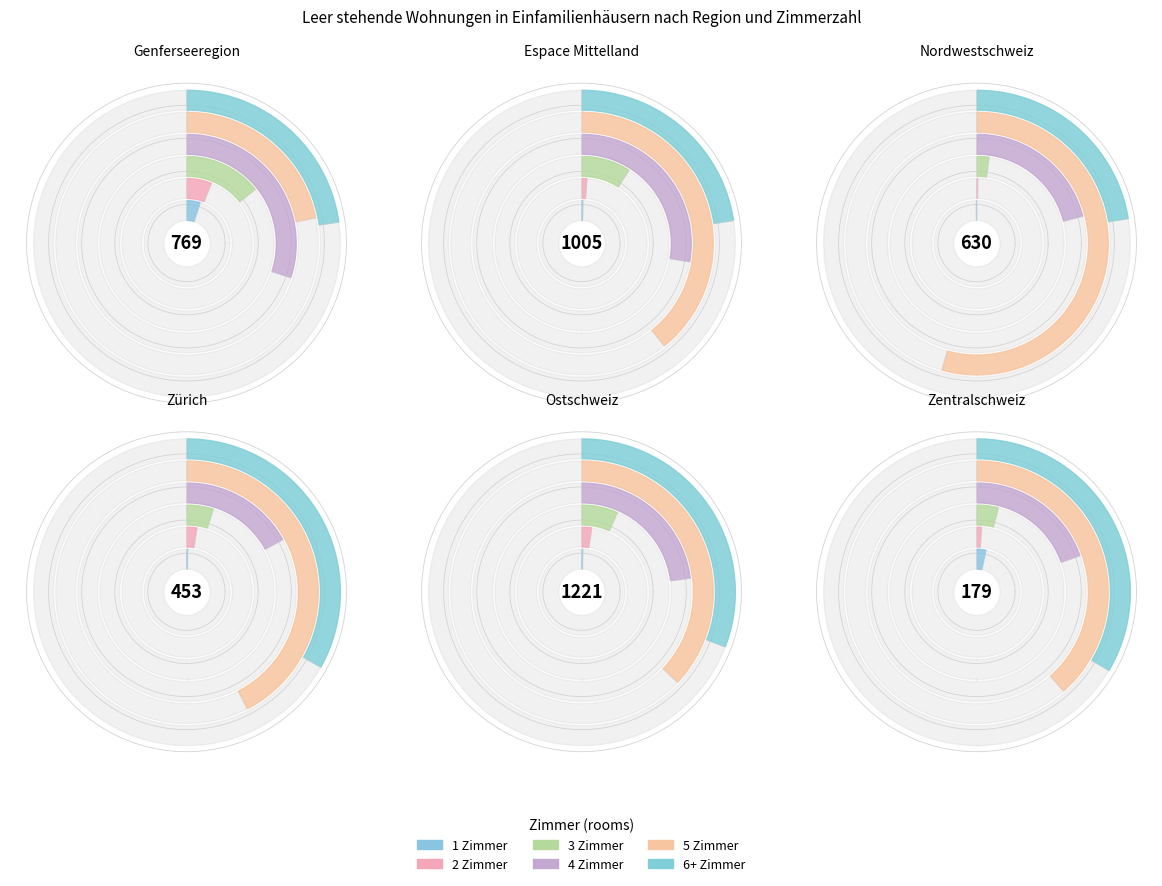

What portion of the pie excludes 0?

25.5%